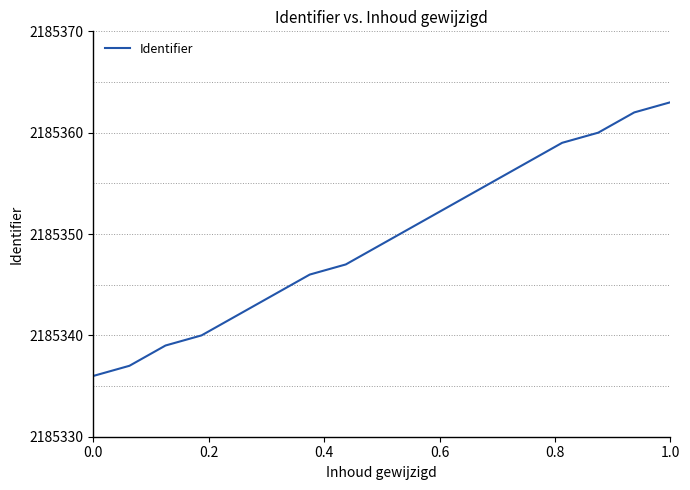

What is the minimum value shown in the chart?

2185336